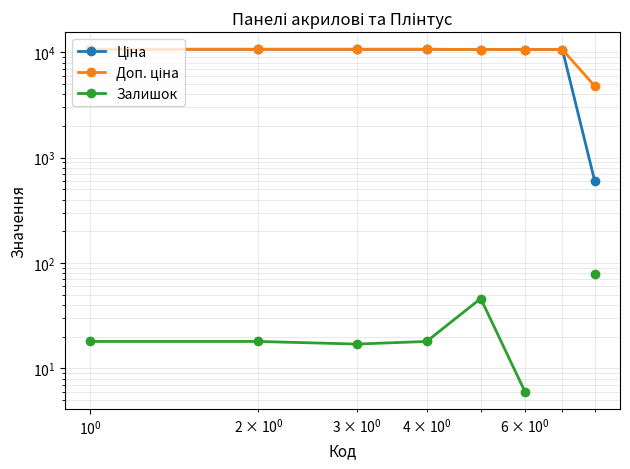

In Залишок, how many points are lower than both neighbors (excluding endpoints)?

1